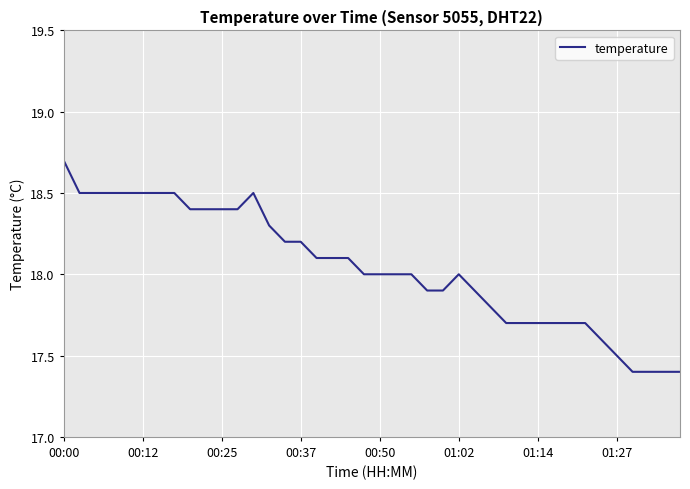

What is the difference between the maximum and minimum values?

1.3